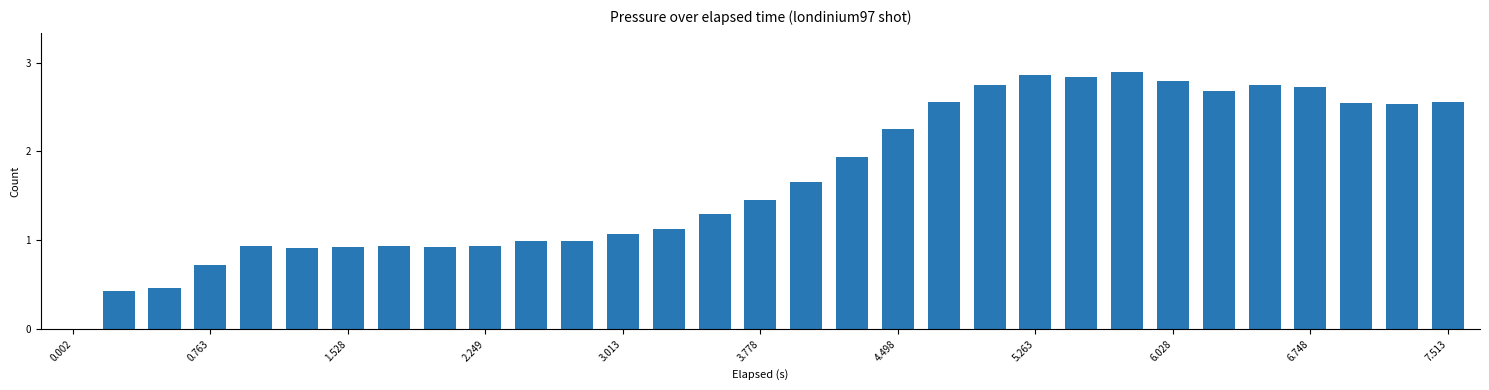

How many categories are shown in the chart?

31